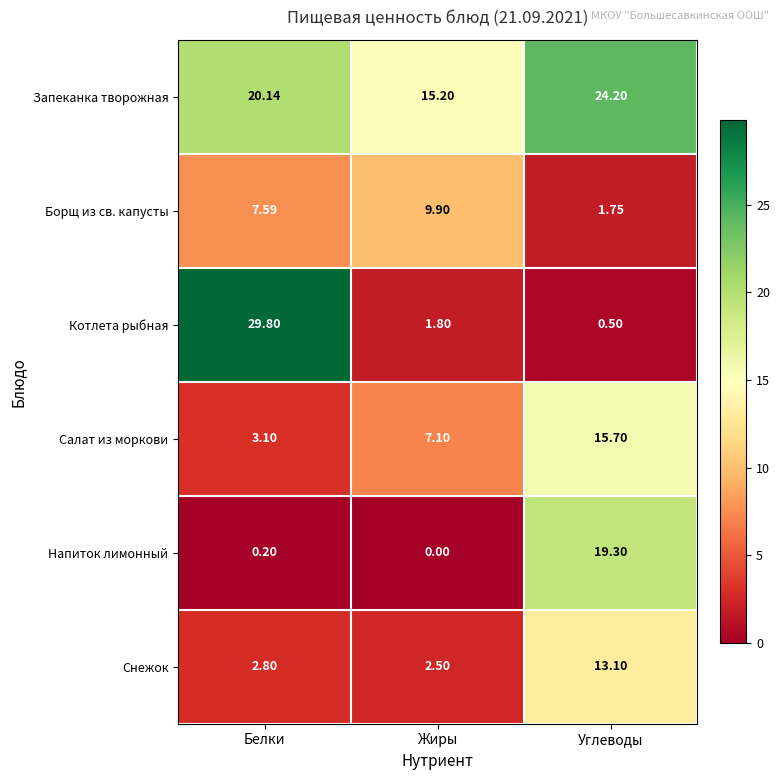

Which category has the highest value in the Напиток лимонный series?

Углеводы